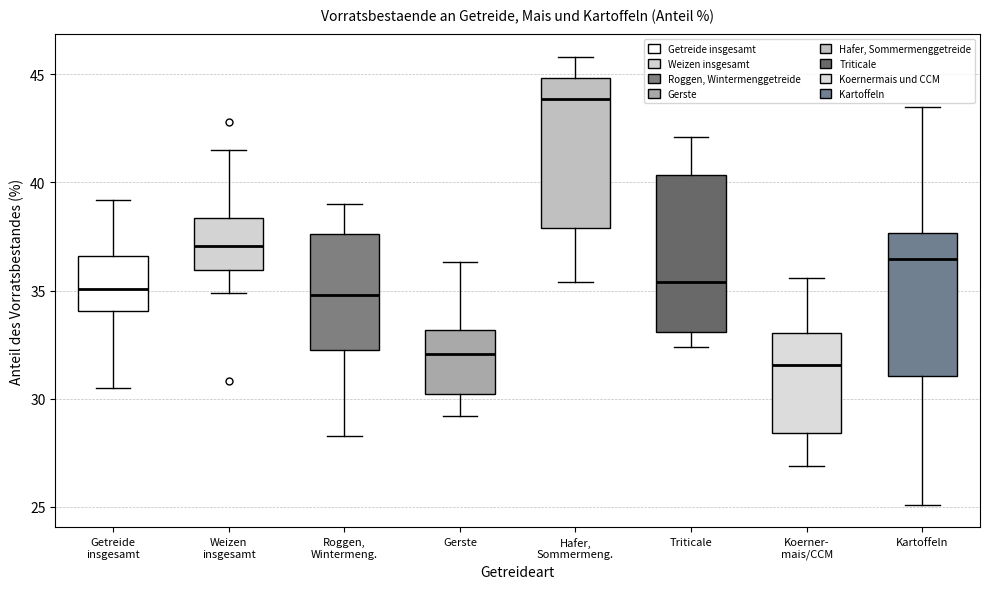

Reading left to right, read every box against the y-axis: the position of its median line, the range the box covers, and the ends of its whiskers. The values are not printed on the chart, so give them approximately, as read against the axis.

Getreide insgesamt: median 35.0, box 34.0 to 36.5, whiskers 30.5 to 39.0
Weizen insgesamt: median 37.0, box 36.0 to 38.5, whiskers 35.0 to 41.5
Roggen, Wintermeng.: median 35.0, box 32.5 to 37.5, whiskers 28.5 to 39.0
Gerste: median 32.0, box 30.0 to 33.0, whiskers 29.0 to 36.5
Hafer, Sommermeng.: median 44.0, box 38.0 to 45.0, whiskers 35.5 to 46.0
Triticale: median 35.5, box 33.0 to 40.5, whiskers 32.5 to 42.0
Koerner- mais/CCM: median 31.5, box 28.5 to 33.0, whiskers 27.0 to 35.5
Kartoffeln: median 36.5, box 31.0 to 37.5, whiskers 25.0 to 43.5